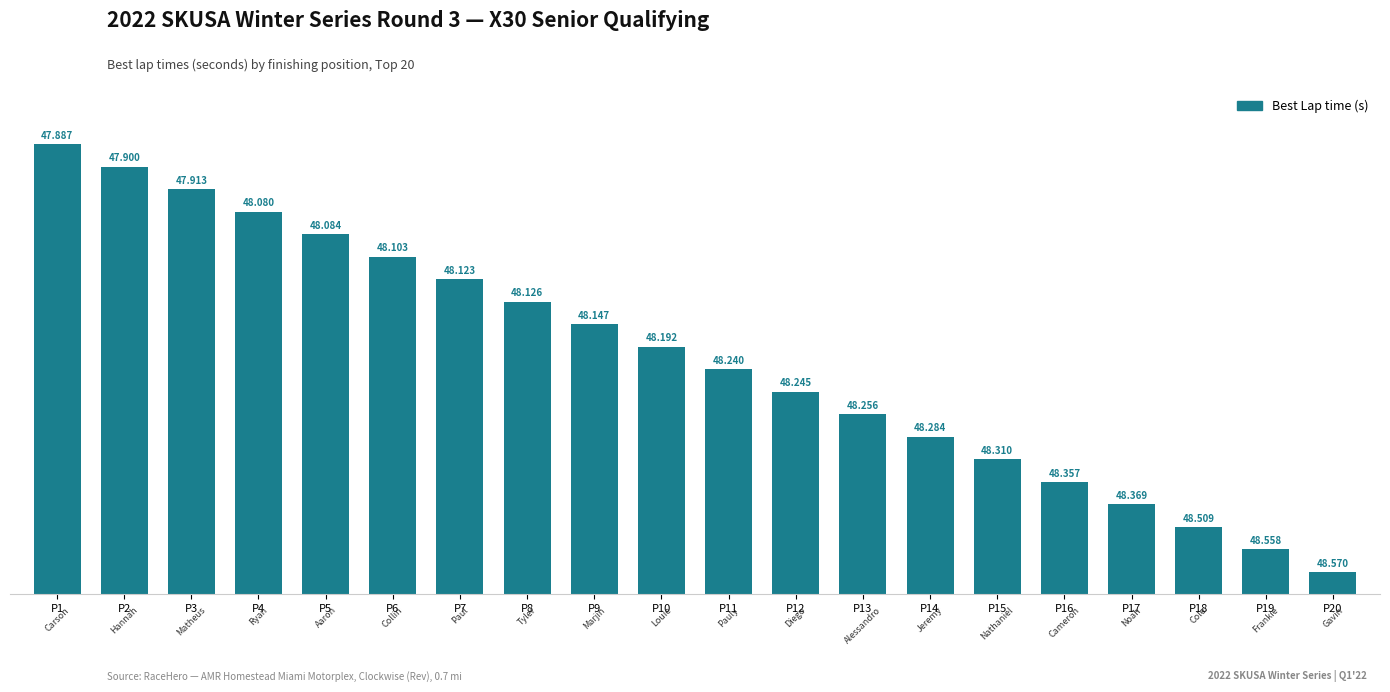

How many bars are there in total?

20